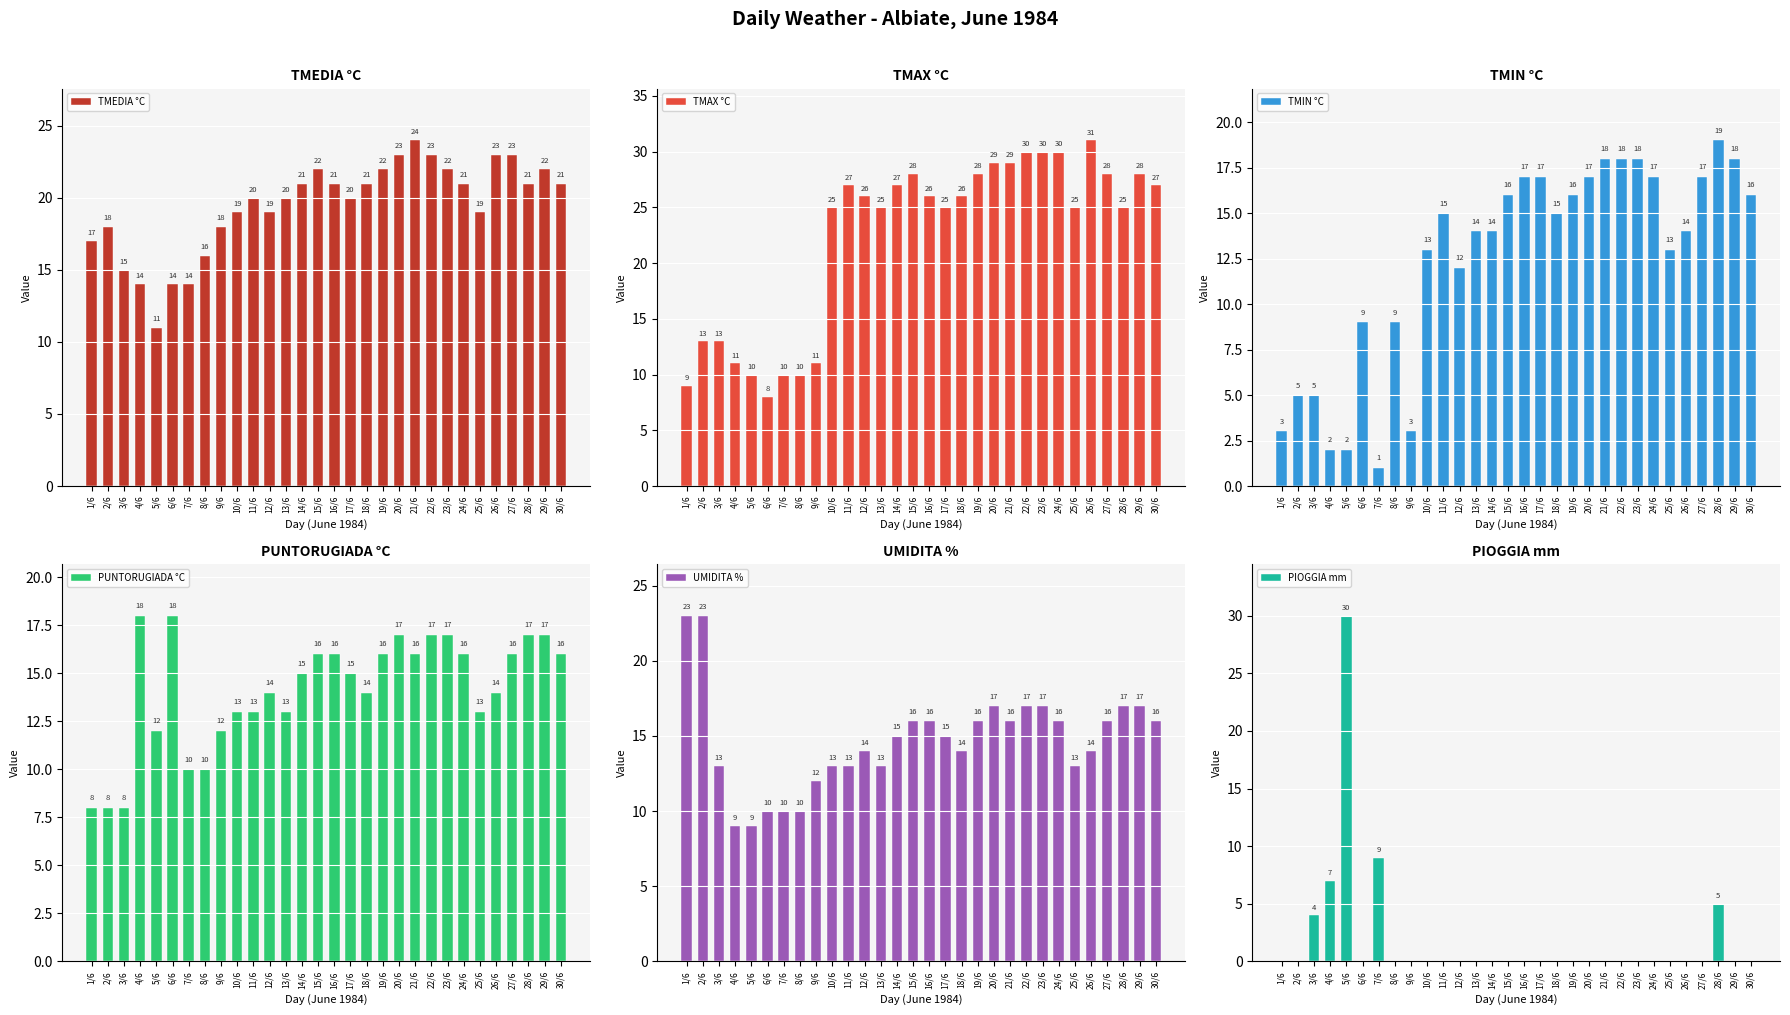

What value does the TMIN °C series have at 14/6, to the nearest 5?

15